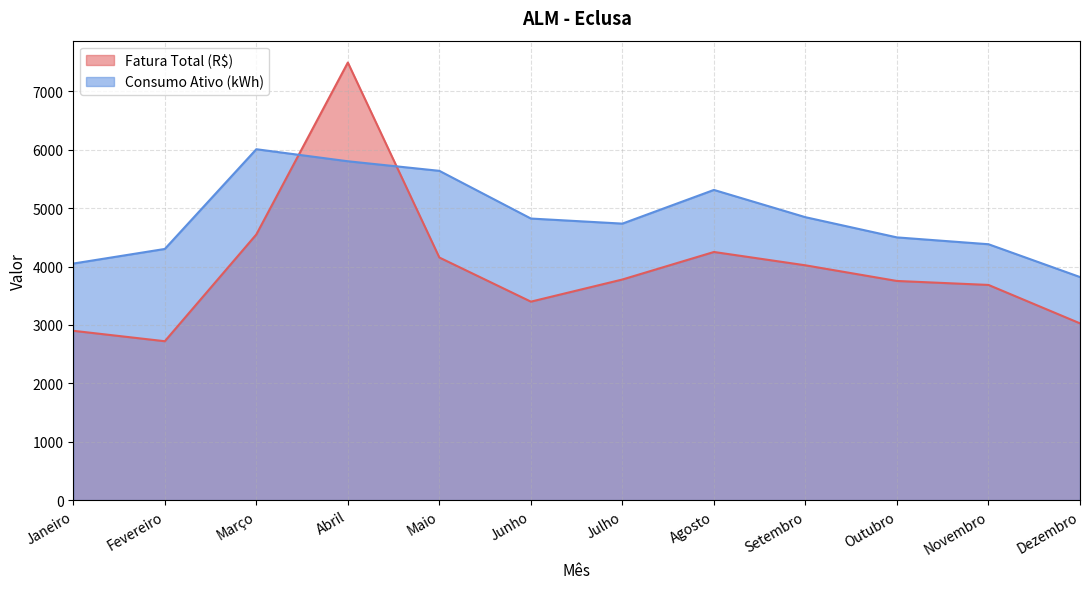

Where is the first local minimum for Consumo Ativo (kWh)?

Julho